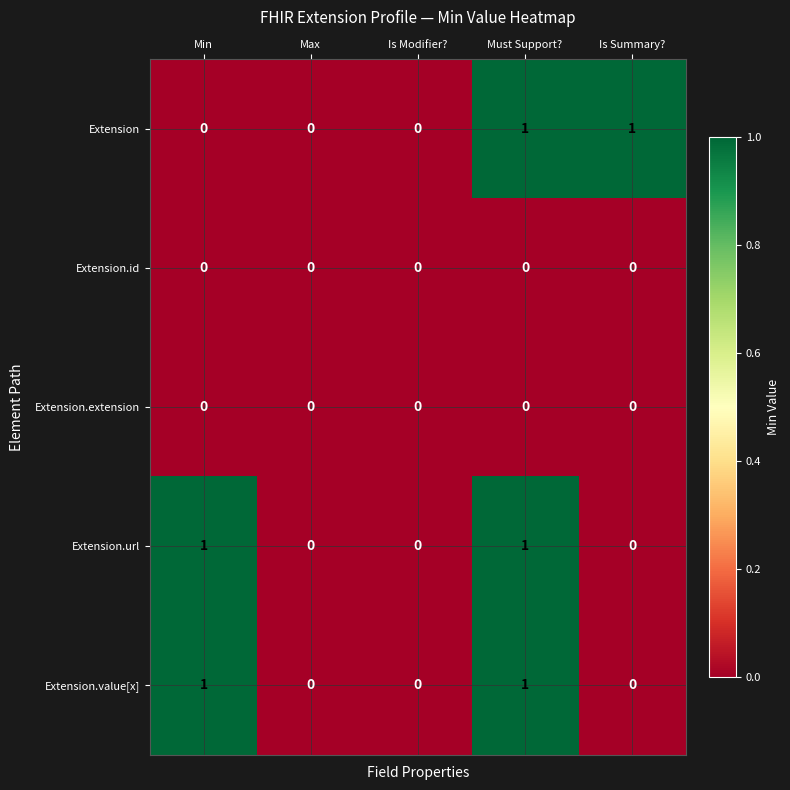

The value of Extension at Min is 0. True or false?

True